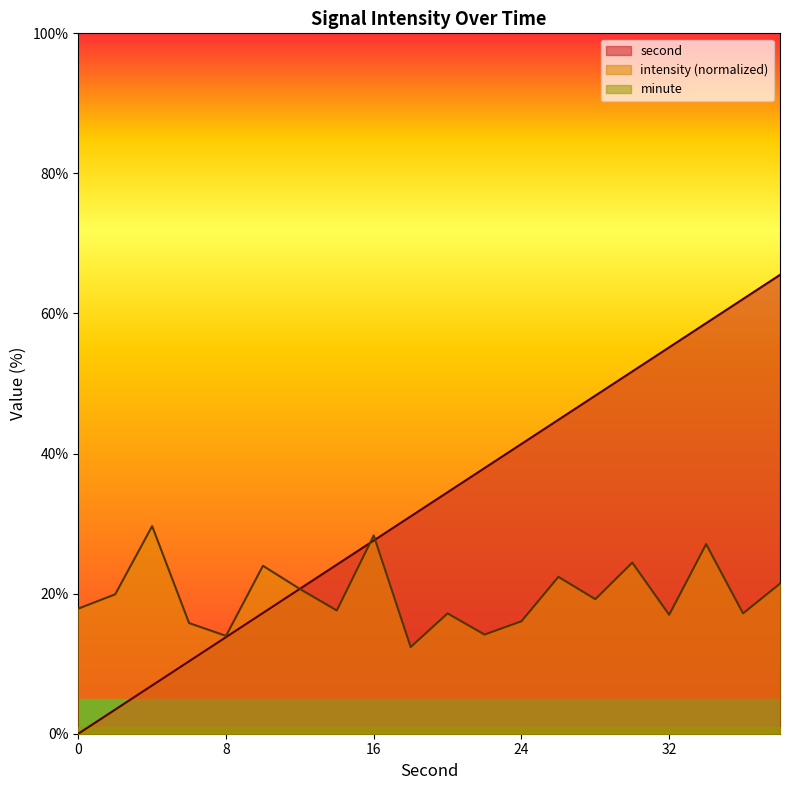

The value of second at 16 is 47.9. True or false?

False